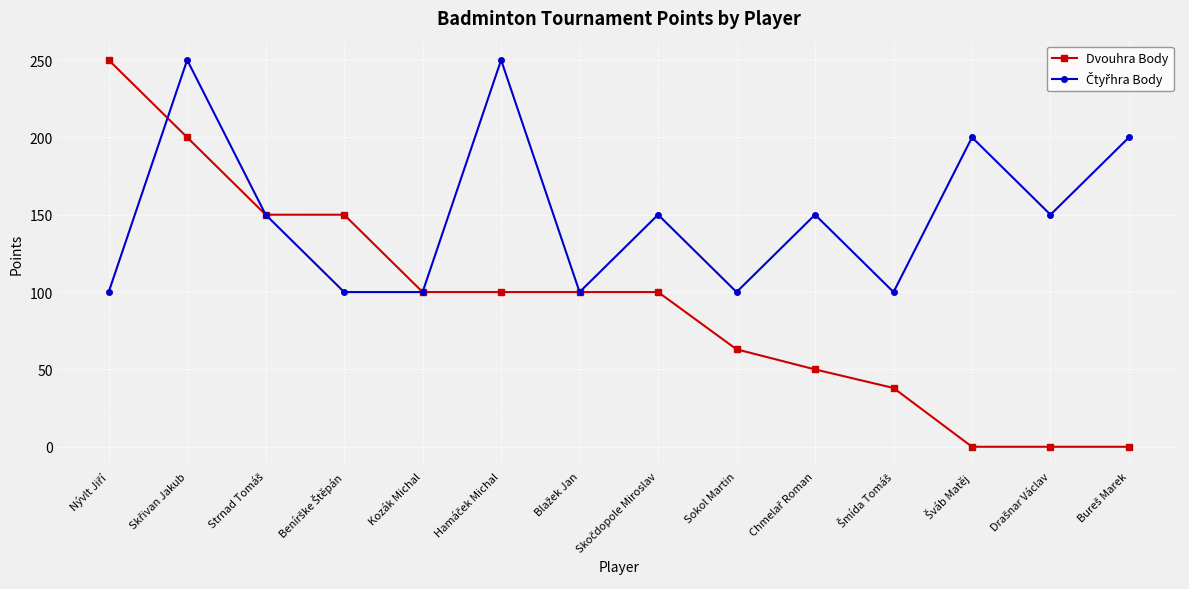

Which series has the widest spread of values?

Dvouhra Body